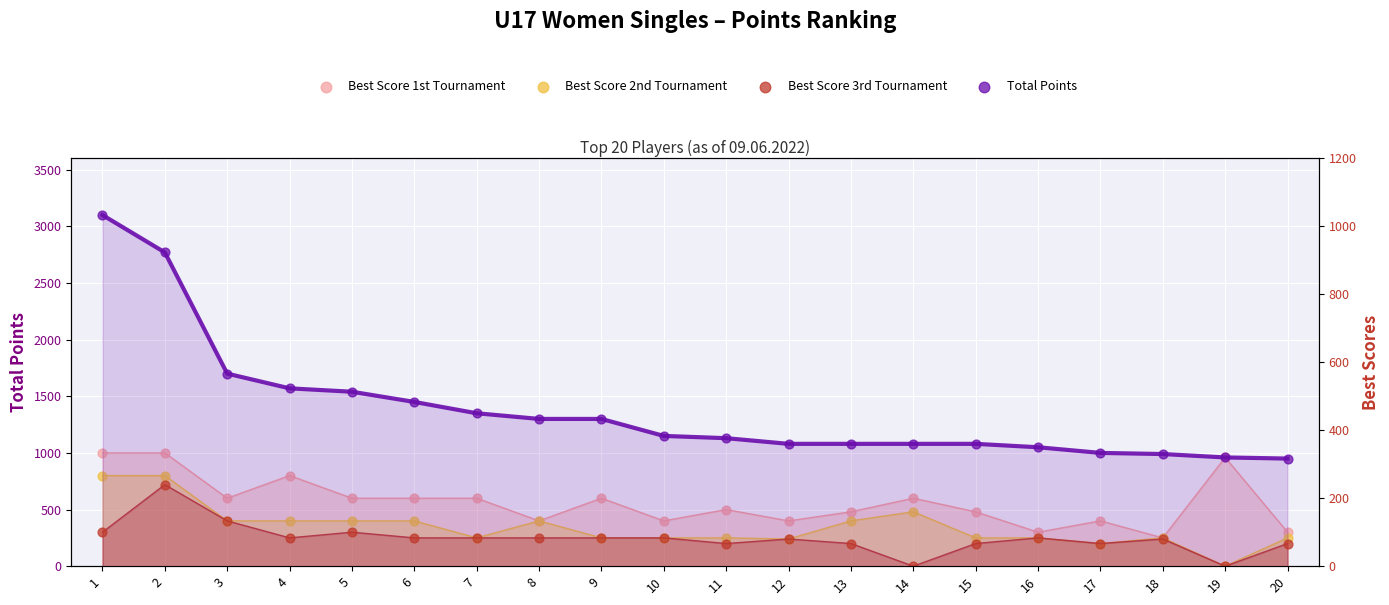

Which series has the largest total across all categories?

Total Points